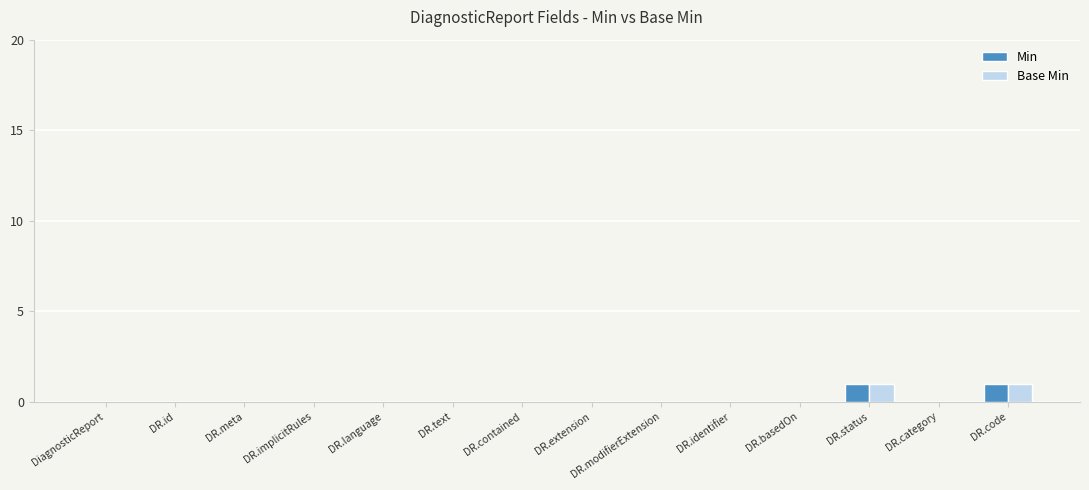

The value of Base Min at DR.text is 0. True or false?

True